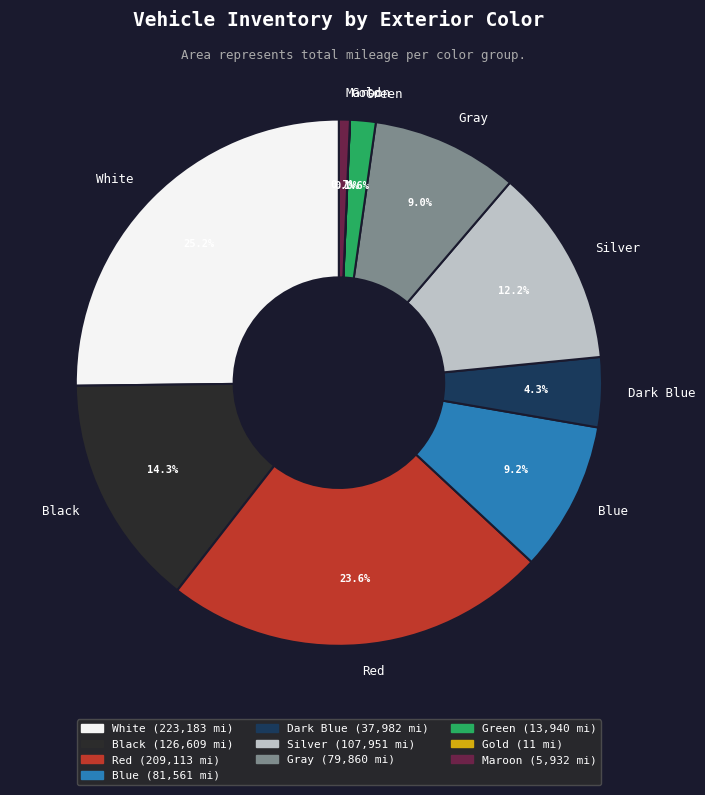

Is there a majority slice in this chart?

No